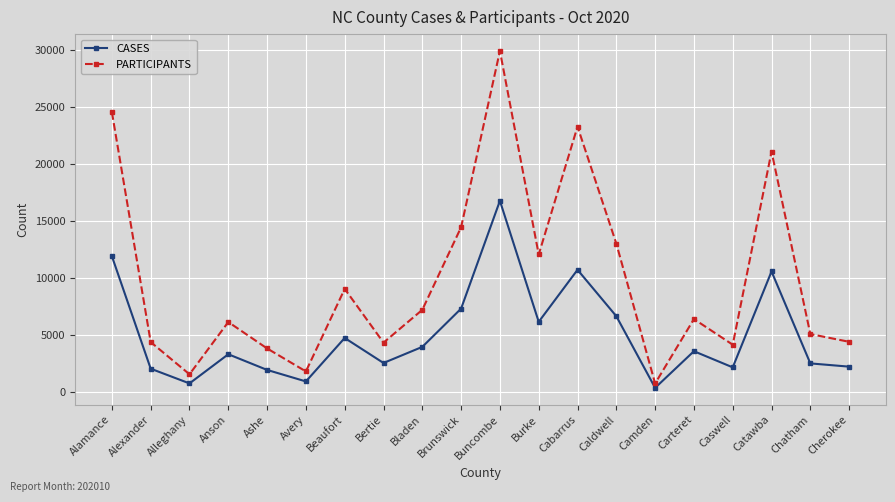

Which series has the largest total across all categories?

PARTICIPANTS